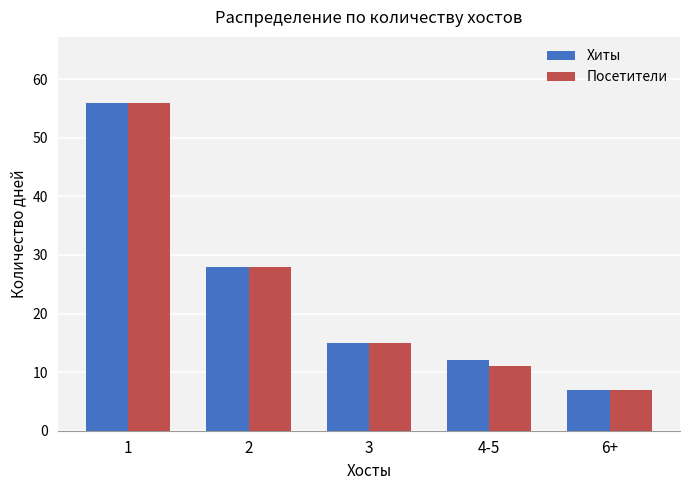

Rank the categories by Хиты value from lowest to highest.

6+, 4-5, 3, 2, 1